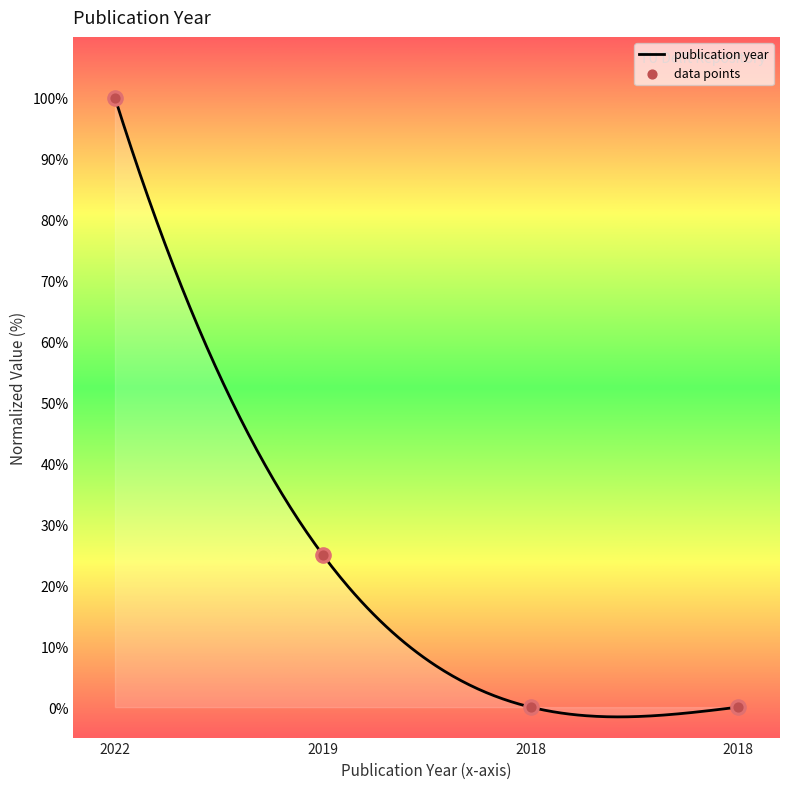

What is the highest value of the publication year series?

100.0